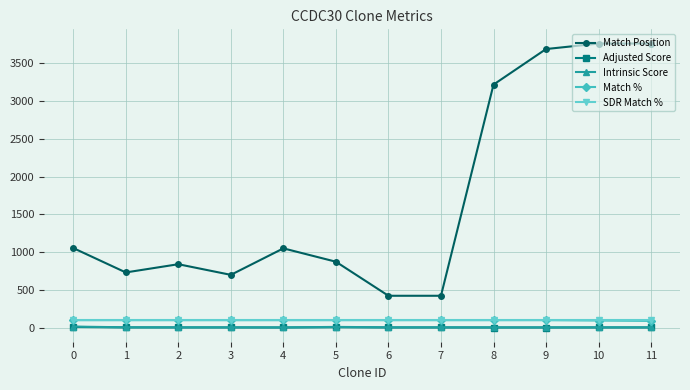

At how many categories does at least one series exceed 1613?

4